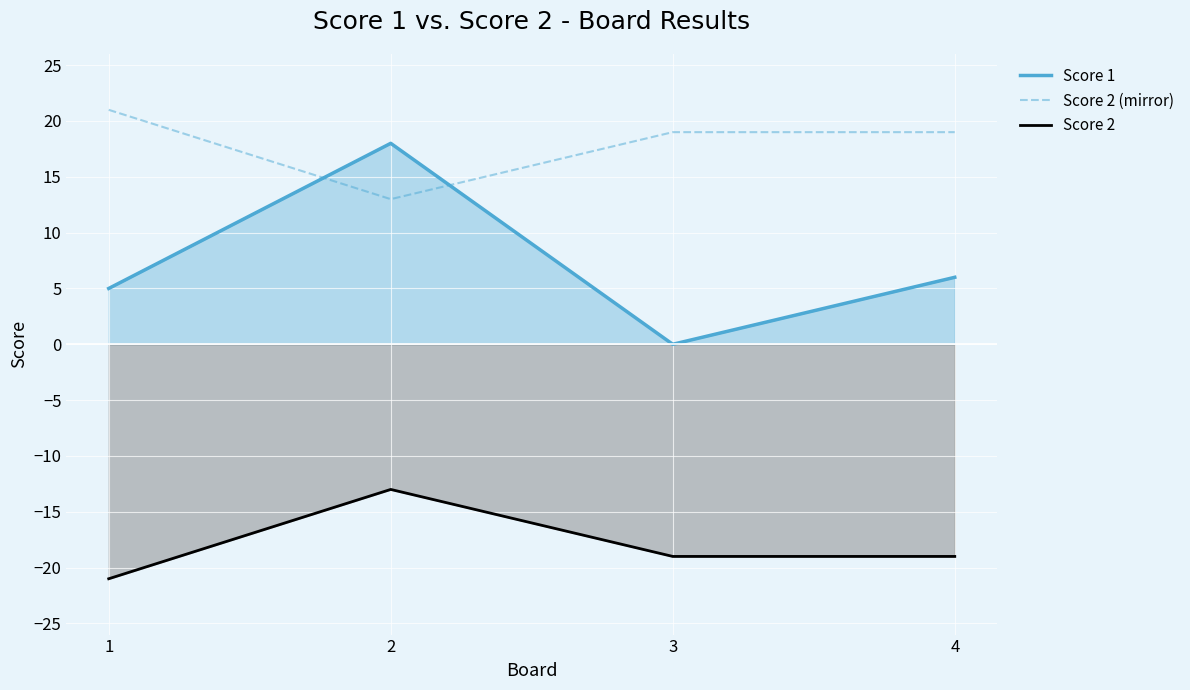

How many data points does each series have?

4